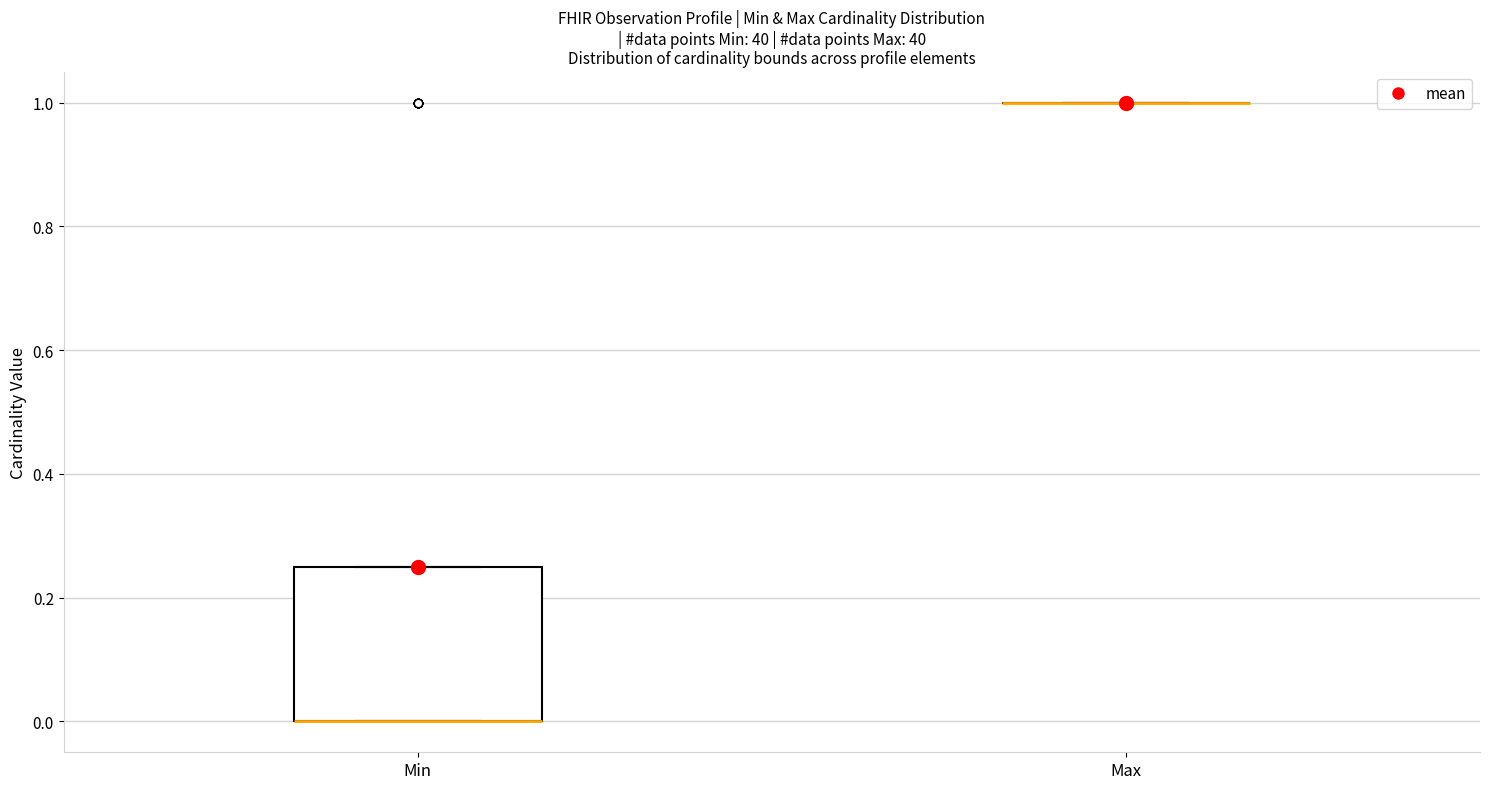

Where is the upper edge of the box for Min on the y-axis? The values are not printed on the chart, so give them approximately, as read against the axis.

0.26